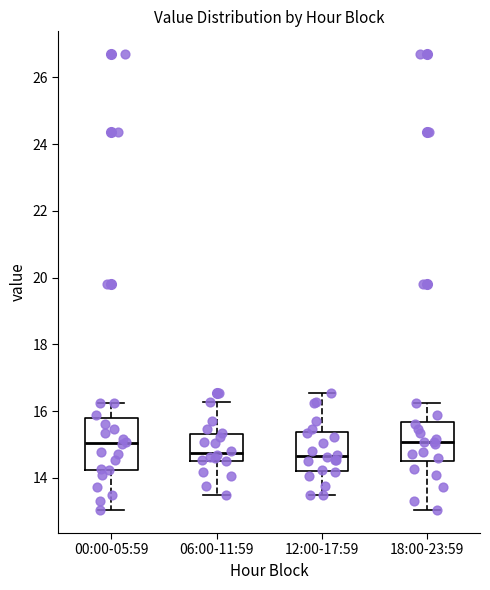

Comparing the boxes themselves (not the whiskers), which one is the tallest?

00:00-05:59